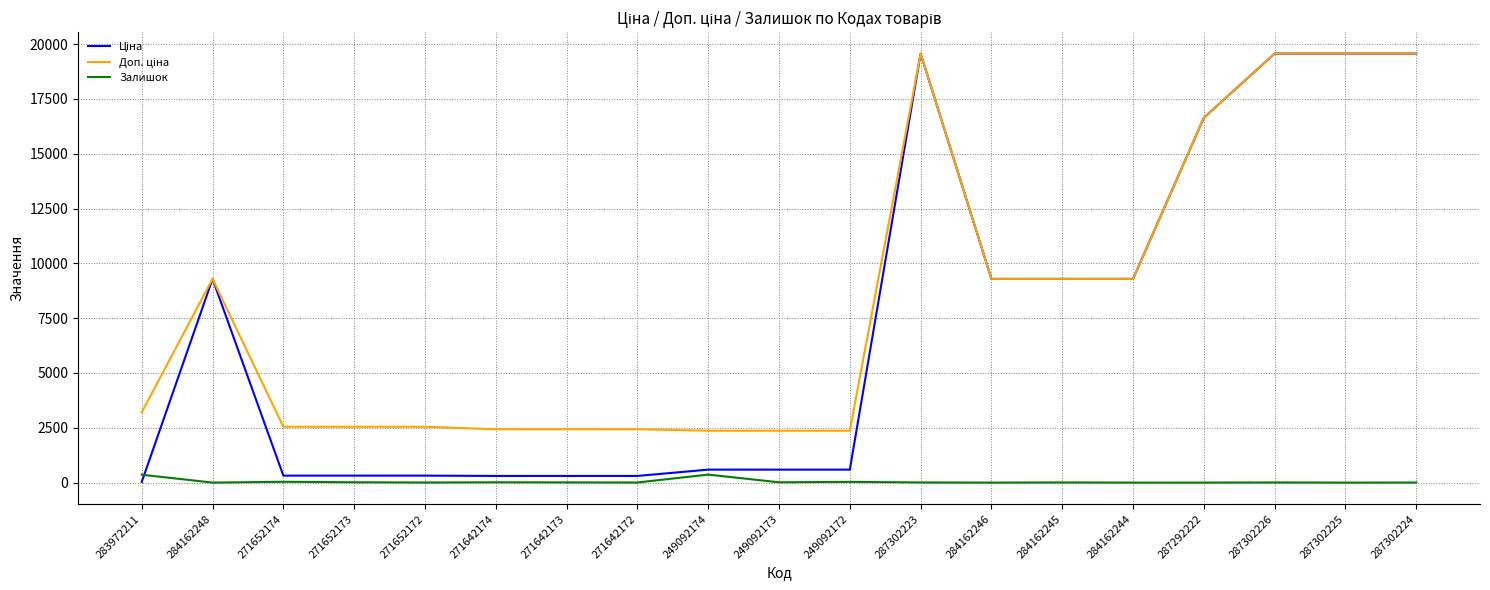

True or false: Залишок has a value of 5.0 at 271652172.

True